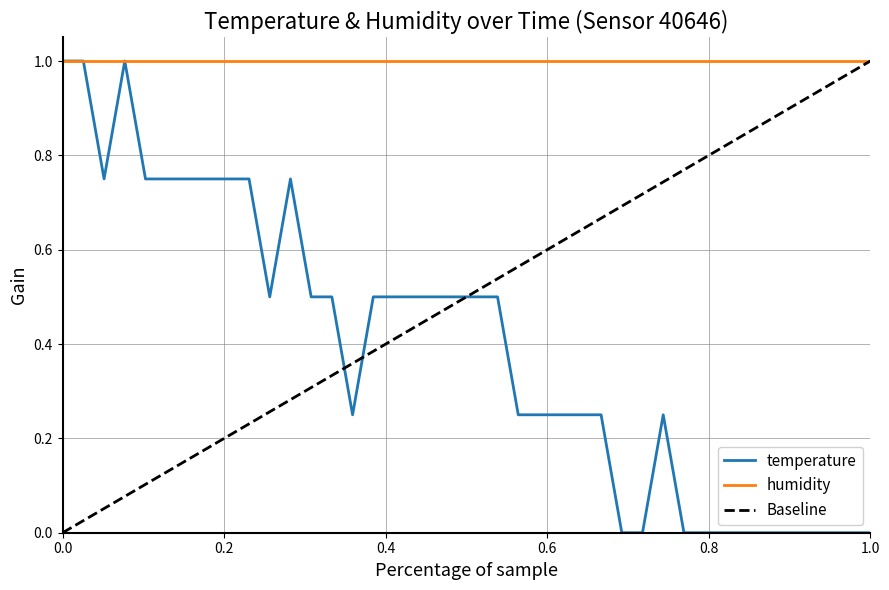

How many positive values are there?

28